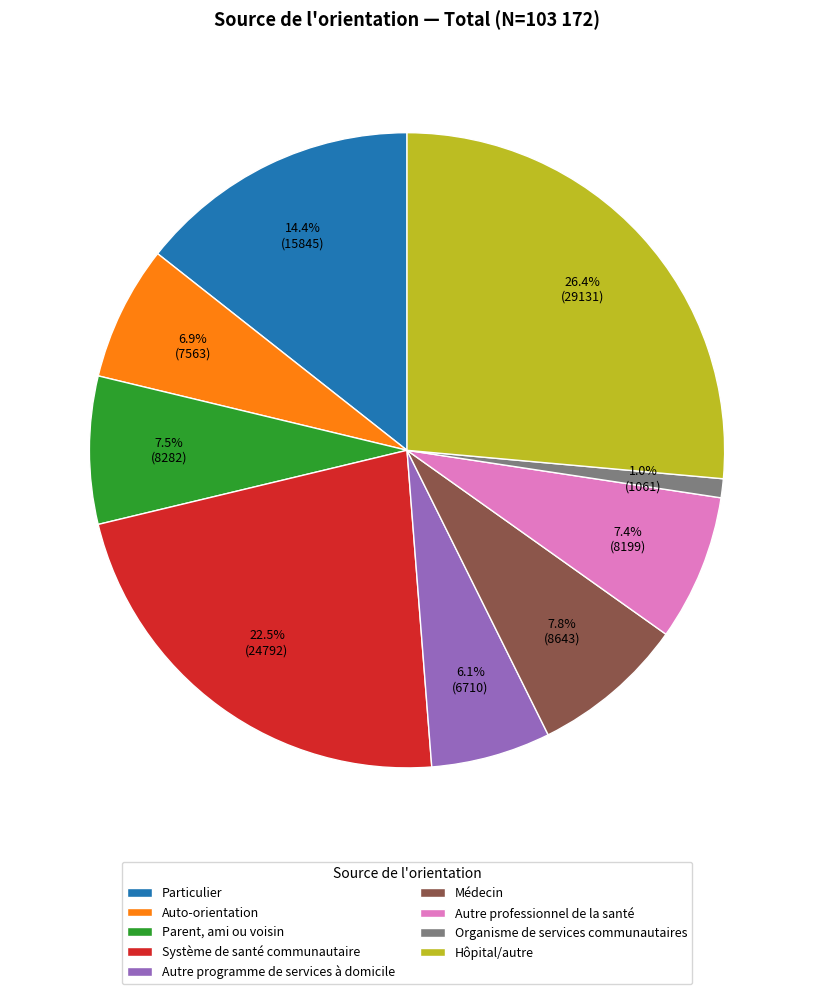

Which slice is the largest?

Hôpital/autre